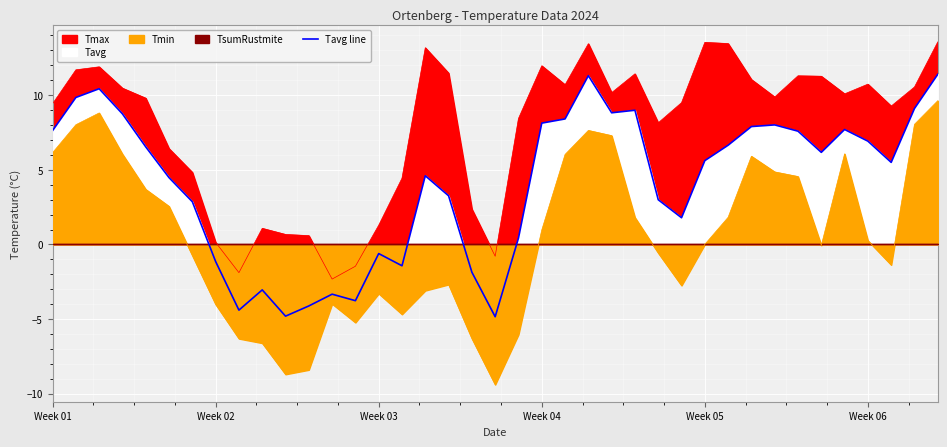

True or false: the data has more than 2 interior local peaks.

True